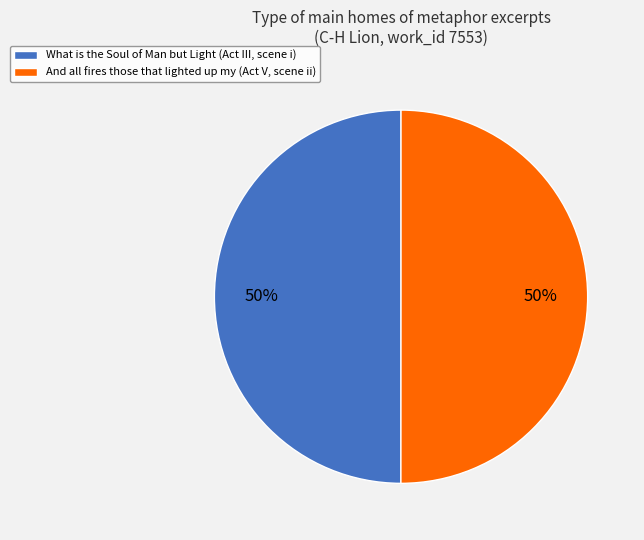

How many slices are in this pie chart?

2